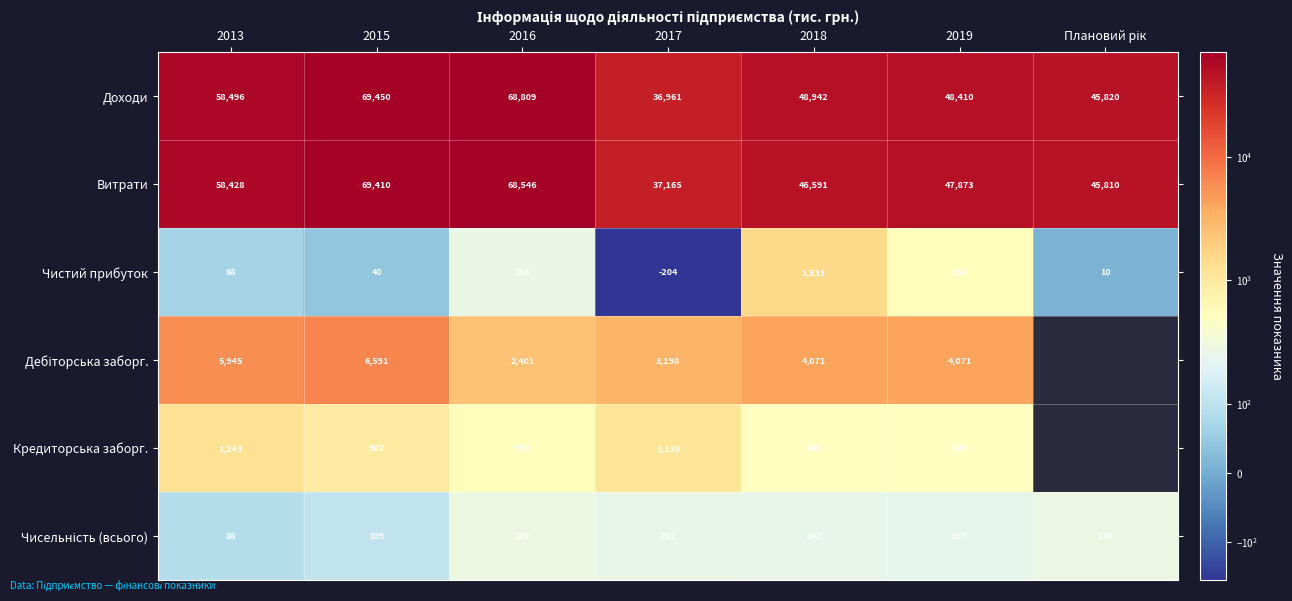

Between 2018 and 2016, which is larger?

2016